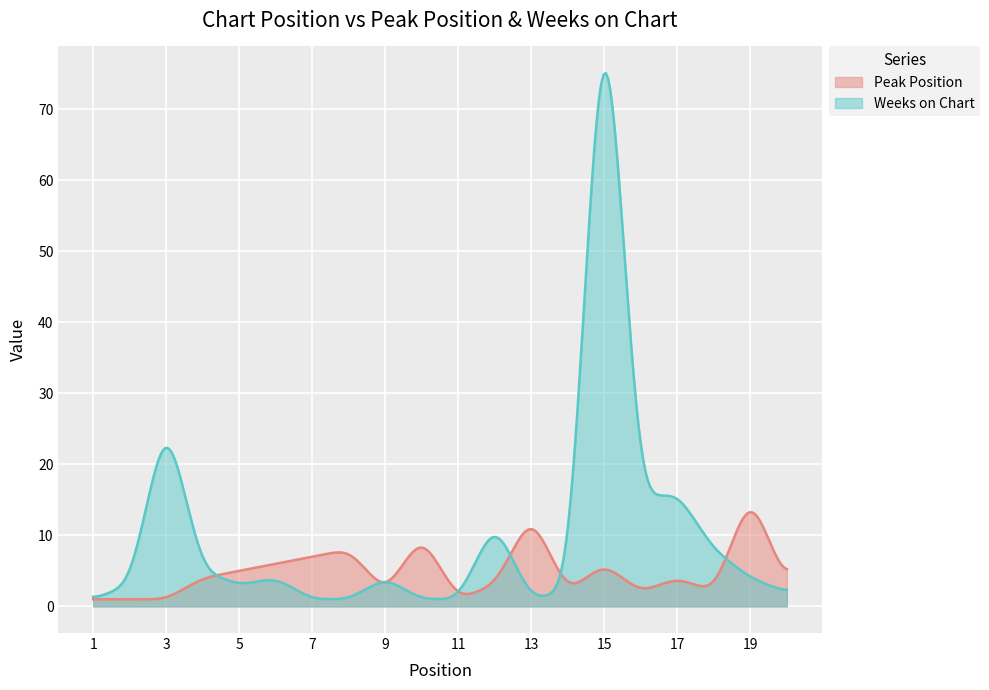

List the labels in order of Weeks on Chart value, smallest first.

1, 7, 8, 10, 11, 13, 14, 20, 2, 5, 6, 9, 19, 4, 18, 12, 16, 17, 3, 15